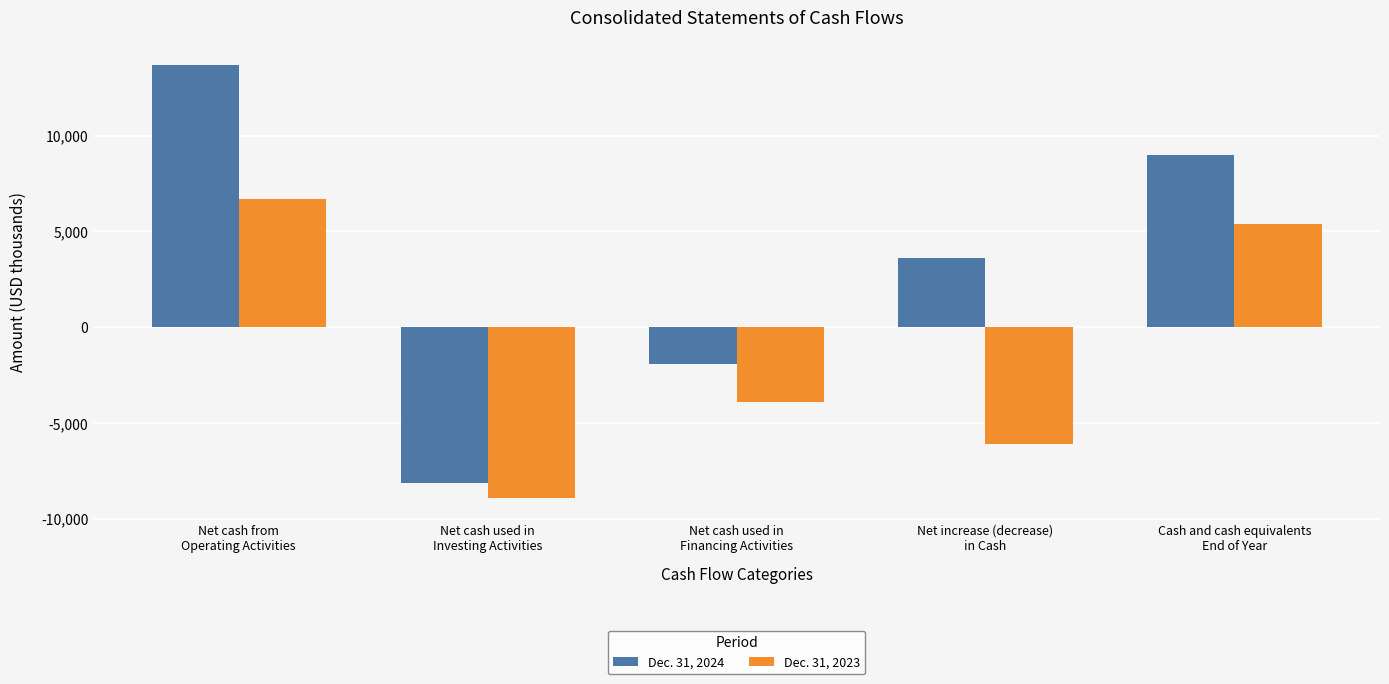

At how many categories does at least one series exceed 10166?

1